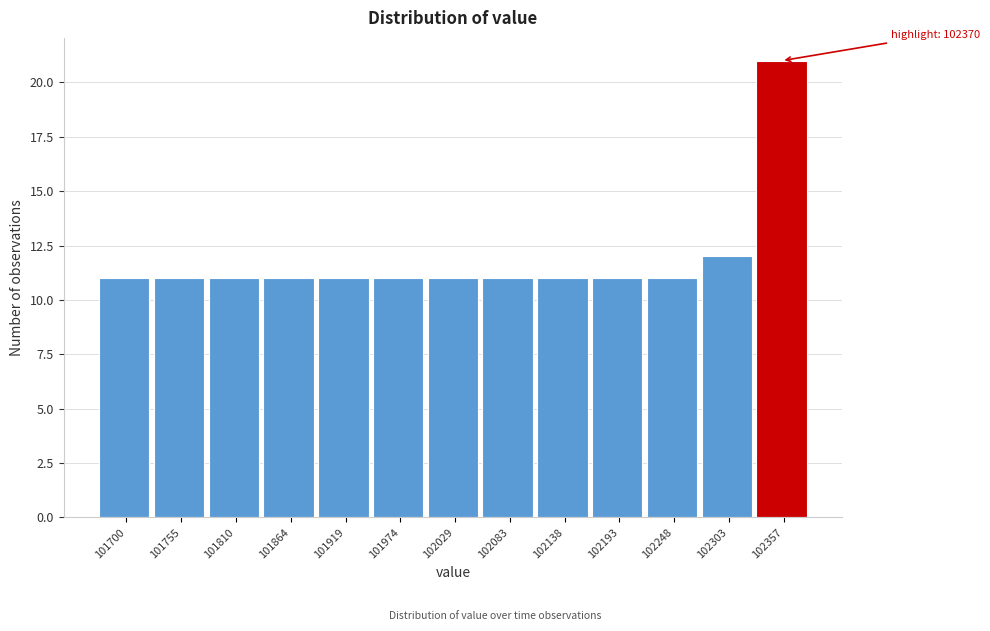

Reading left to right, what are all the values shown in this chart?

11	11	11	11	11	11	11	11	11	11	11	12	21